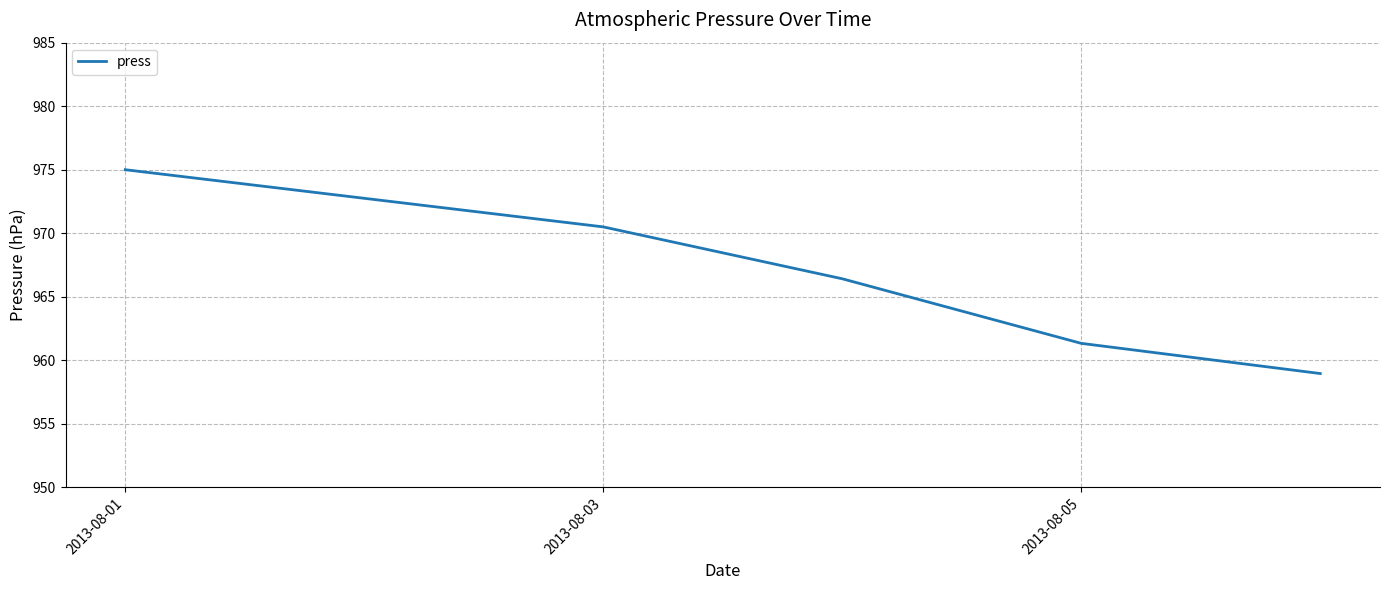

True or false: the data has more than 0 interior local peaks.

False